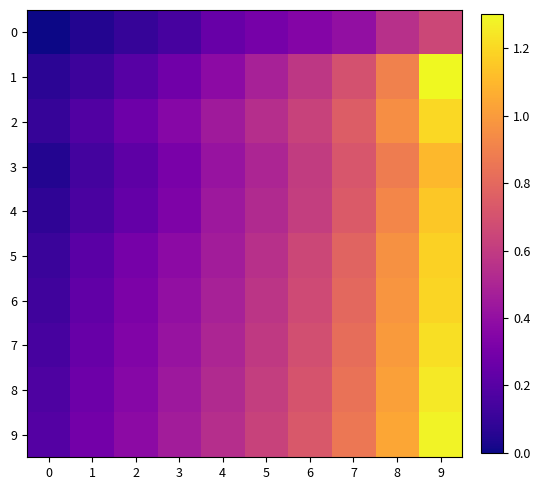

Between 4 and 8, which is larger?

8